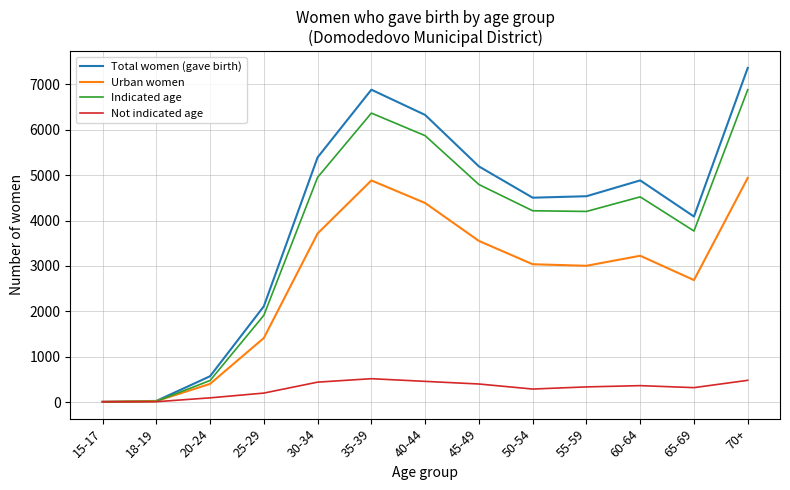

Which category has the highest value in the Total women (gave birth) series?

70+